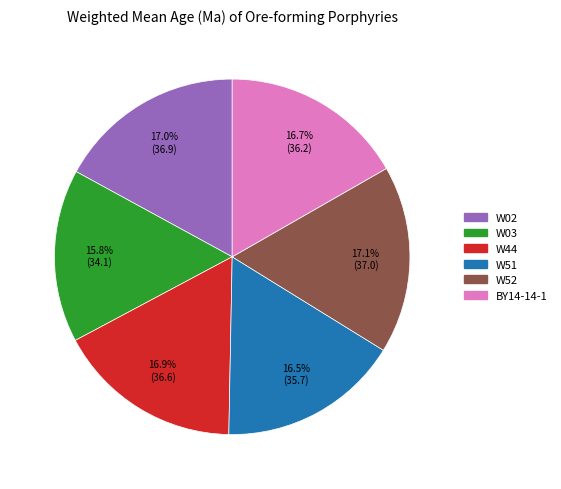

Count the number of slices in the pie.

6